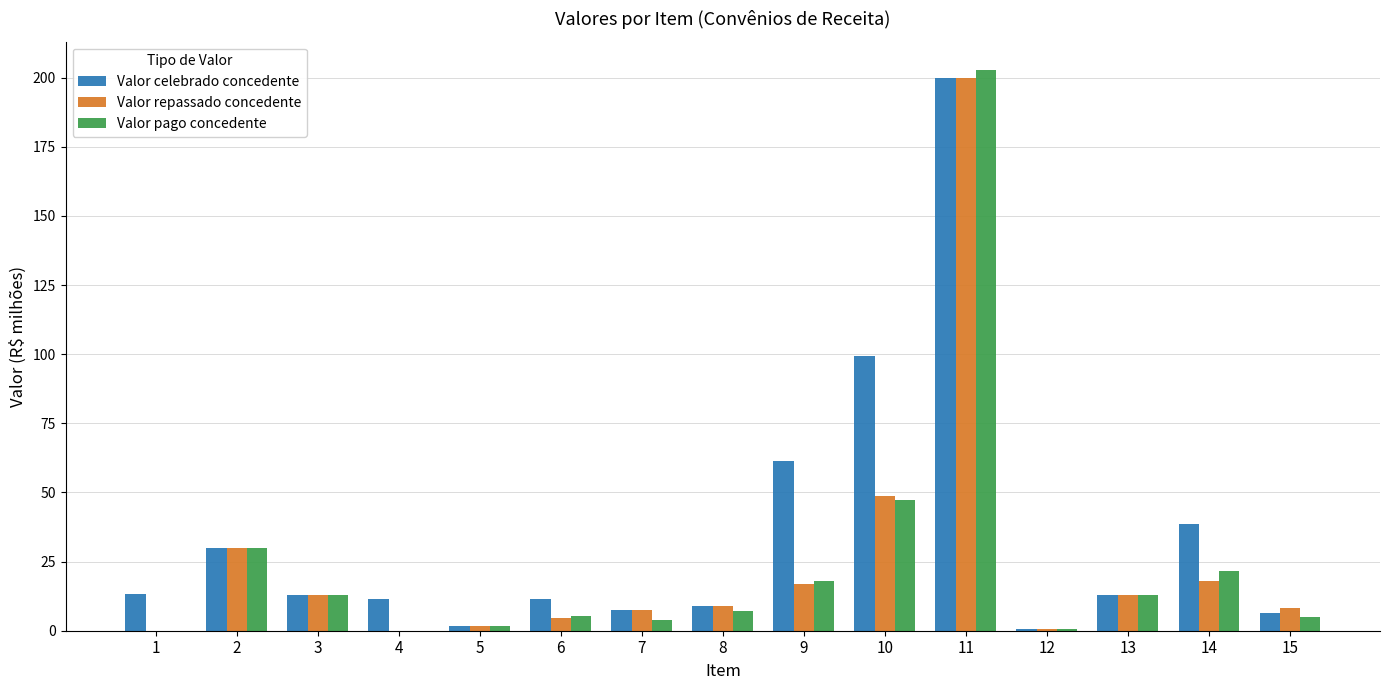

The Valor repassado concedente series shows 79.8 at 10. True or false?

False